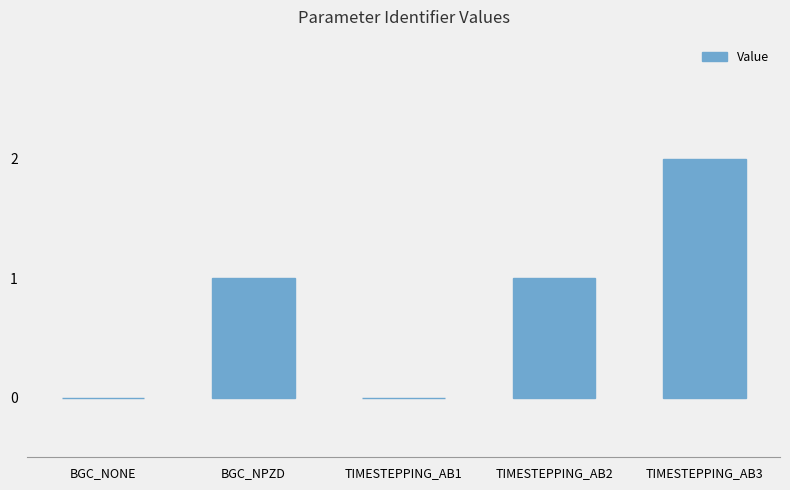

Reading right to left, extract all data points from this chart.

2	1	0	1	0